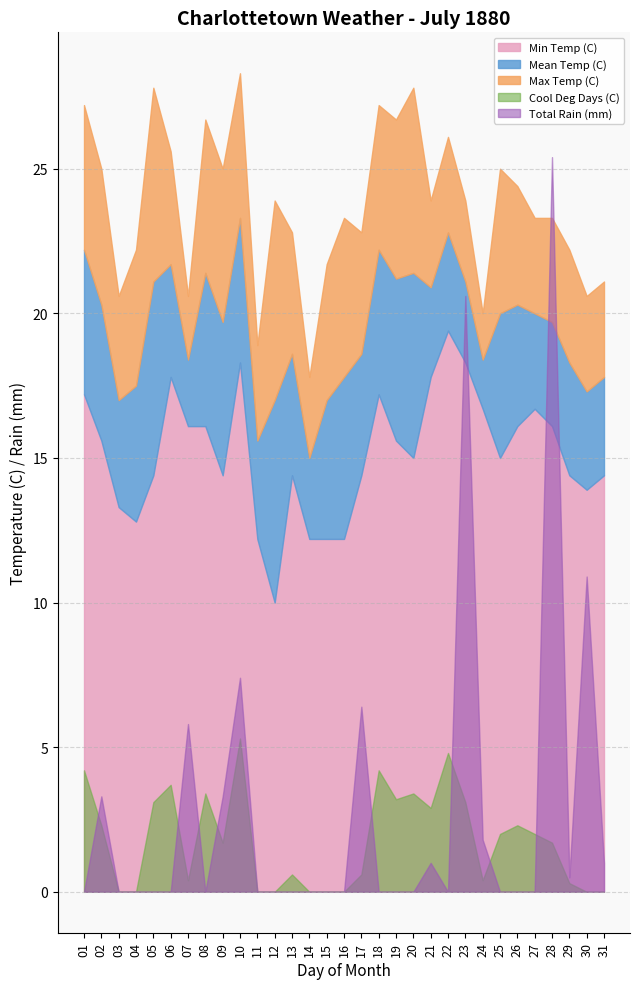

Rank the categories by Cool Deg Days (C) value from highest to lowest.

10, 22, 01, 18, 06, 08, 20, 19, 05, 23, 21, 02, 26, 25, 27, 09, 28, 13, 17, 07, 24, 29, 03, 04, 11, 12, 14, 15, 16, 30, 31